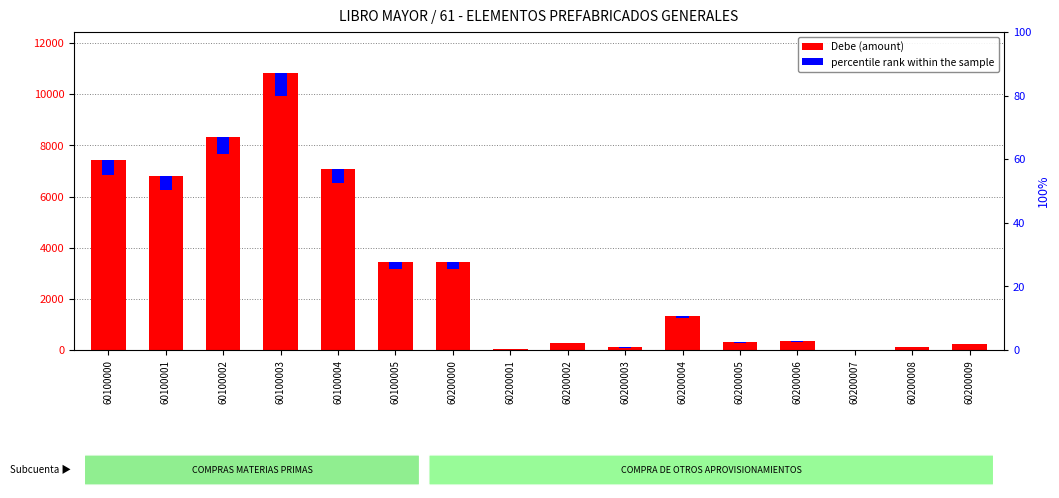

Reading left to right, transcribe all the data shown in this chart.

Debe (amount): 7425.0	6818.5	8317.5	10812.0	7092.0	3456.0	3429.1	27.3	279.8	101.3	1343.9	304.3	357.7	15.2	109.0	235.2
percentile rank within sample: 594.0	545.5	665.4	865.0	567.4	276.5	274.3	2.2	22.4	8.1	107.5	24.3	28.6	1.2	8.7	18.8